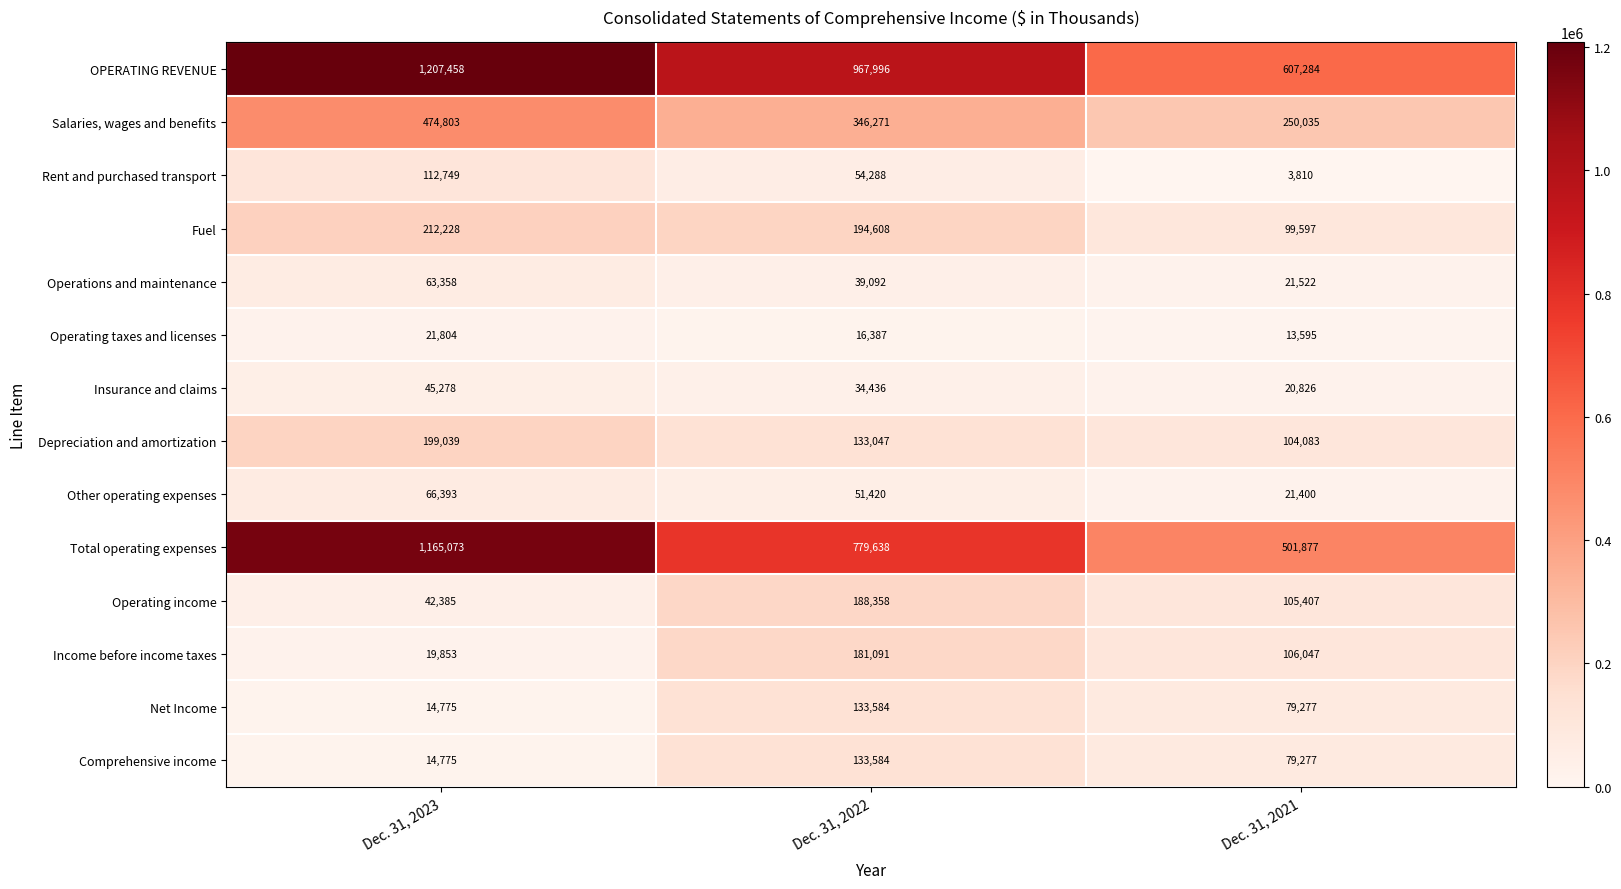

Where does the Insurance and claims series first go above 34436?

Dec. 31, 2023